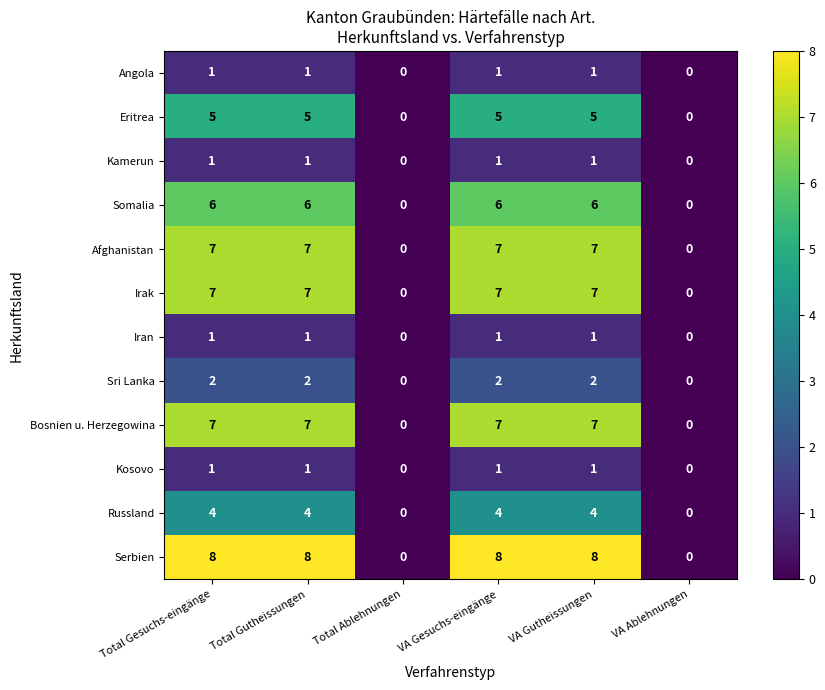

Count the Eritrea values in the range 0 to 5.

6